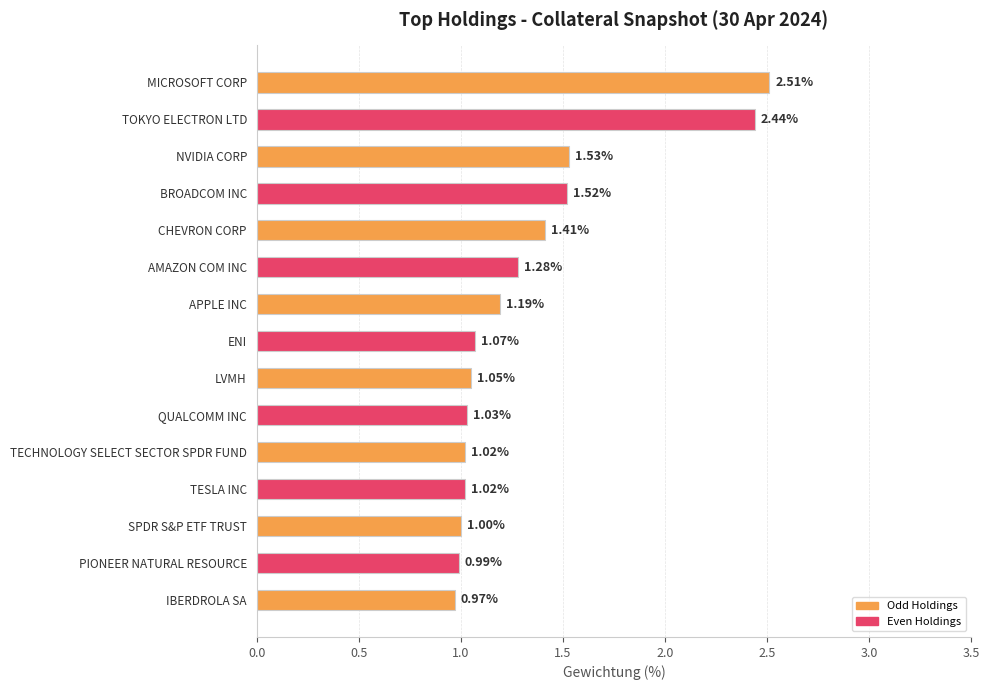

What is the change in value from MICROSOFT CORP to ENI?

-1.4